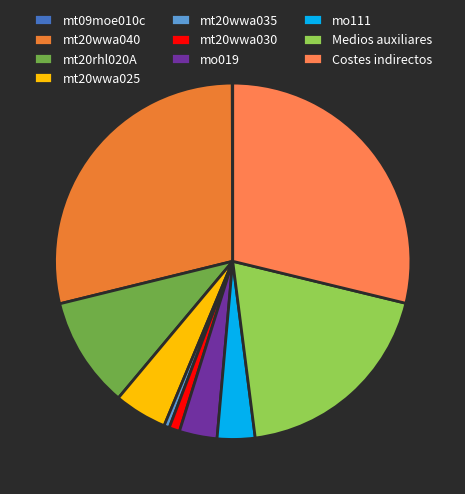

To the nearest percent, what is the difference between the mt20wwa025 and mt20wwa030 slice percentages?

4%